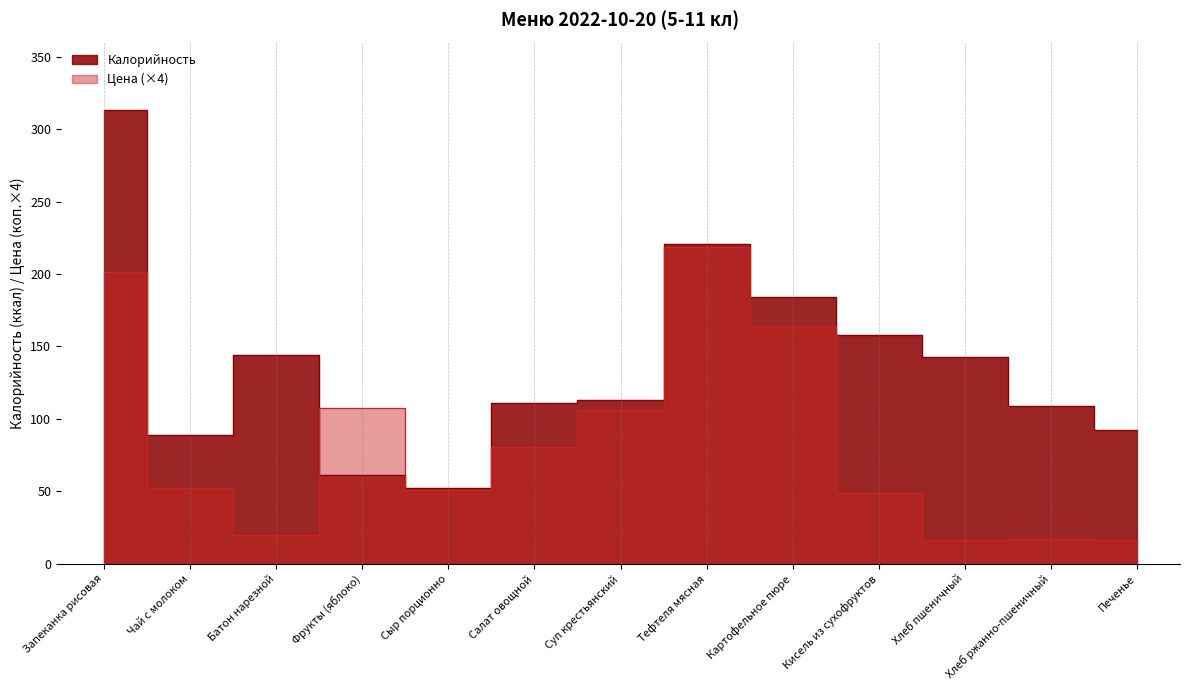

At which label is Калорийность closest to 182?

Картофельное пюре